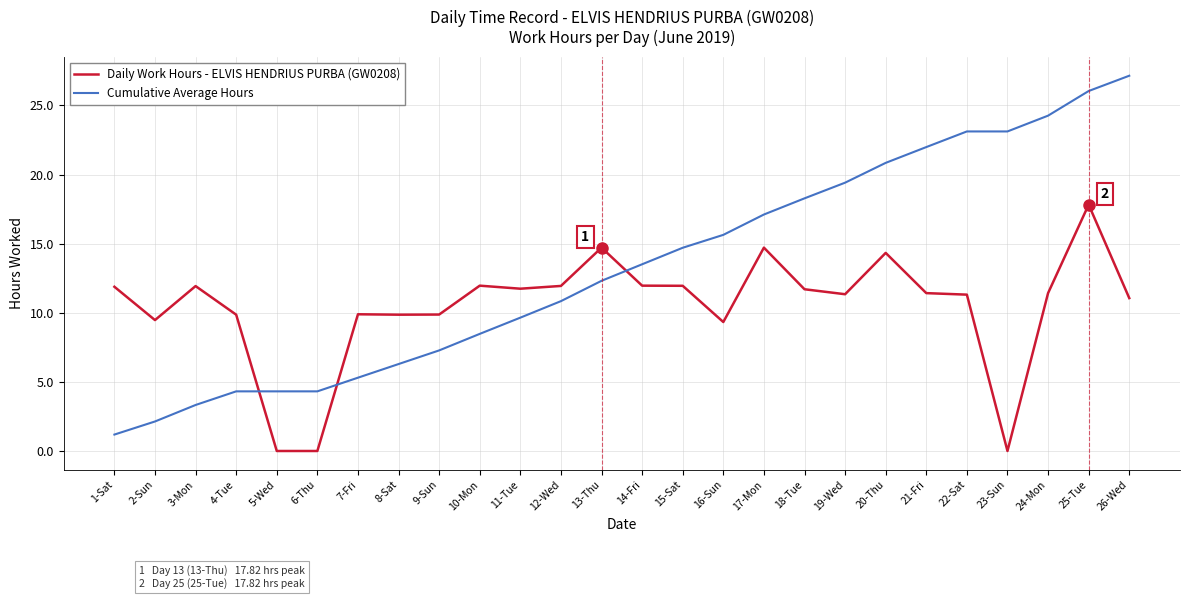

Between which two adjacent categories do Daily Work Hours - ELVIS HENDRIUS PURBA (GW0208) and Cumulative Average Hours first intersect?

4-Tue and 5-Wed